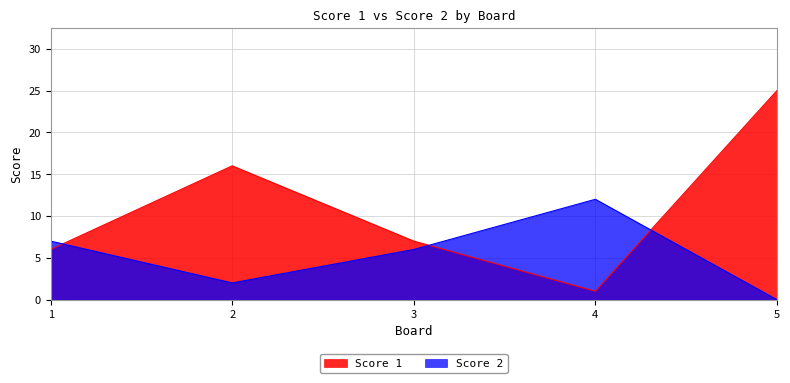

How many values in the Score 2 series are below 6?

2